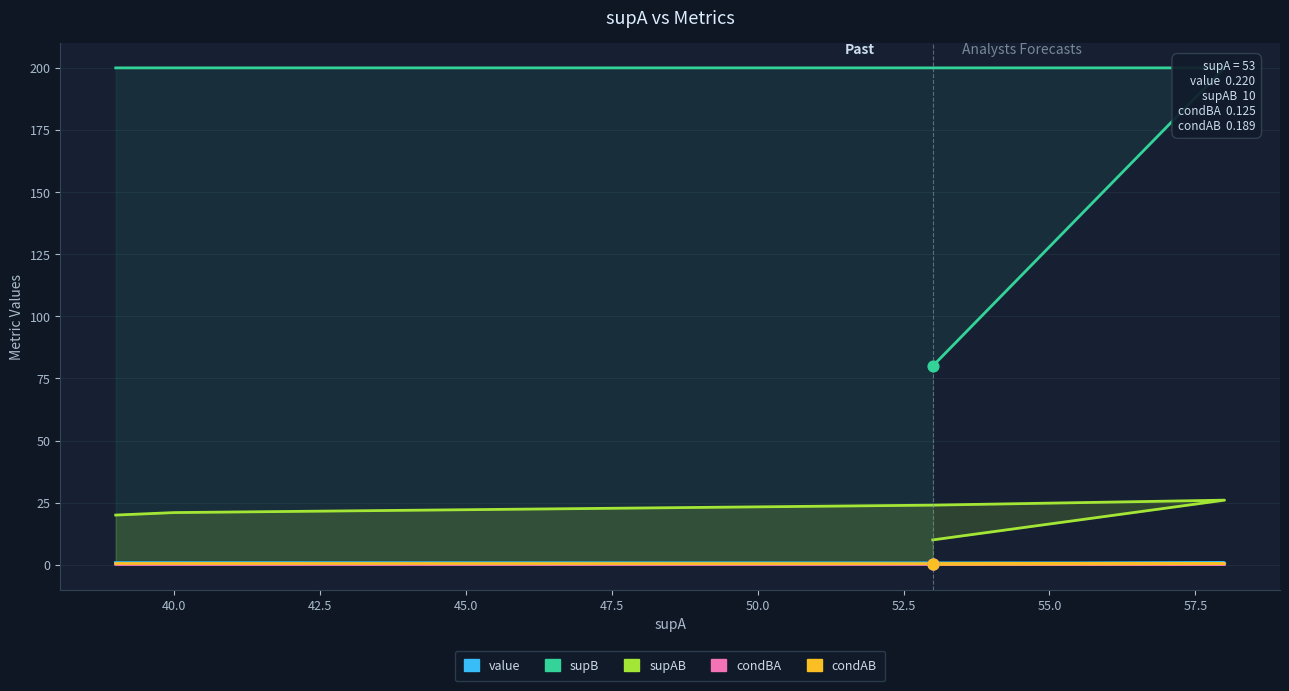

Is the value of condAB at 42.5 greater than the value of supAB at 45.0?

No